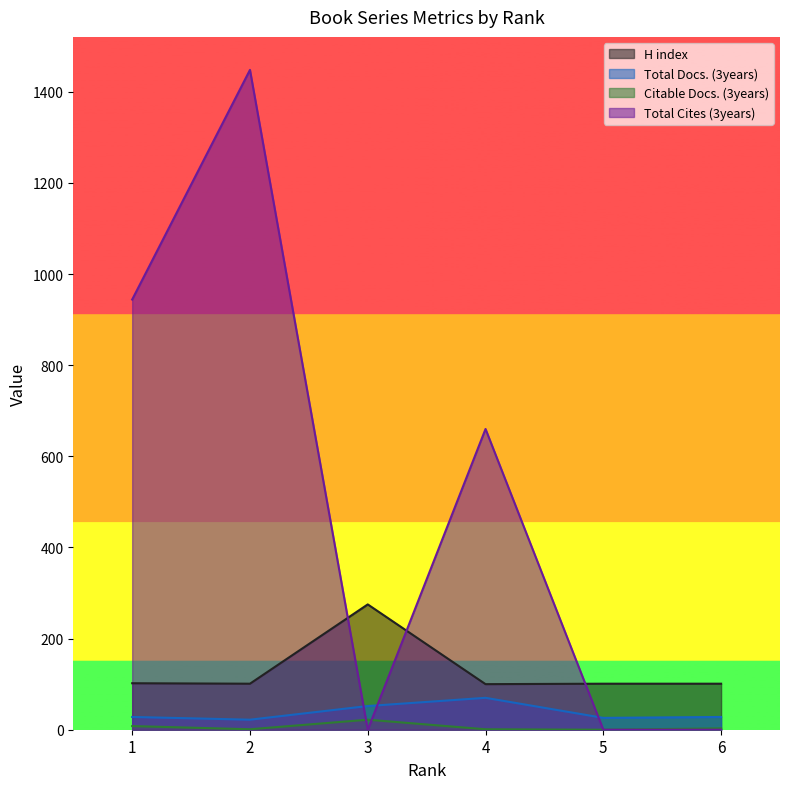

Which series changed the most between 2 and 5?

Total Cites (3years)